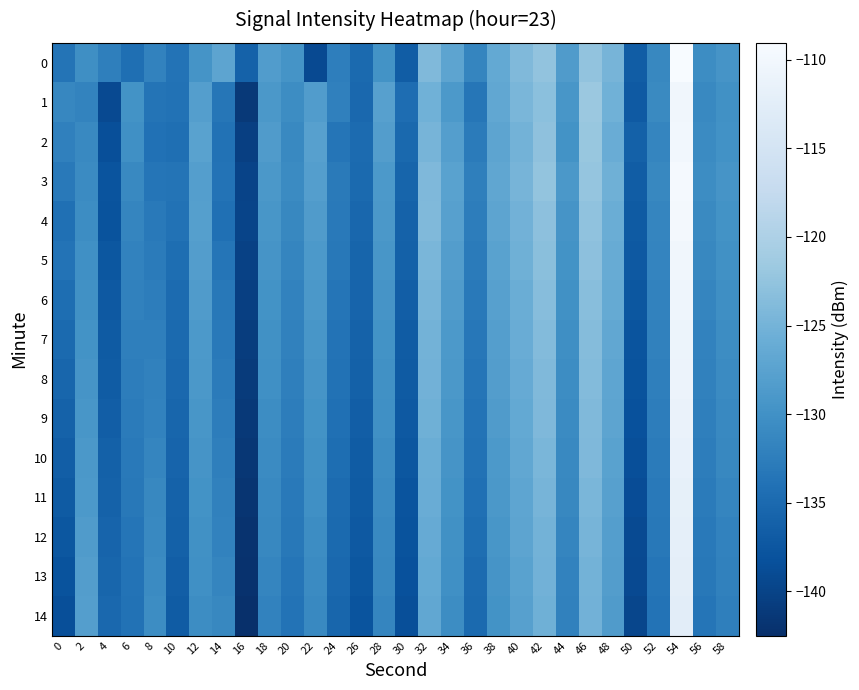

What is the total value across all series at 8?

-1982.5